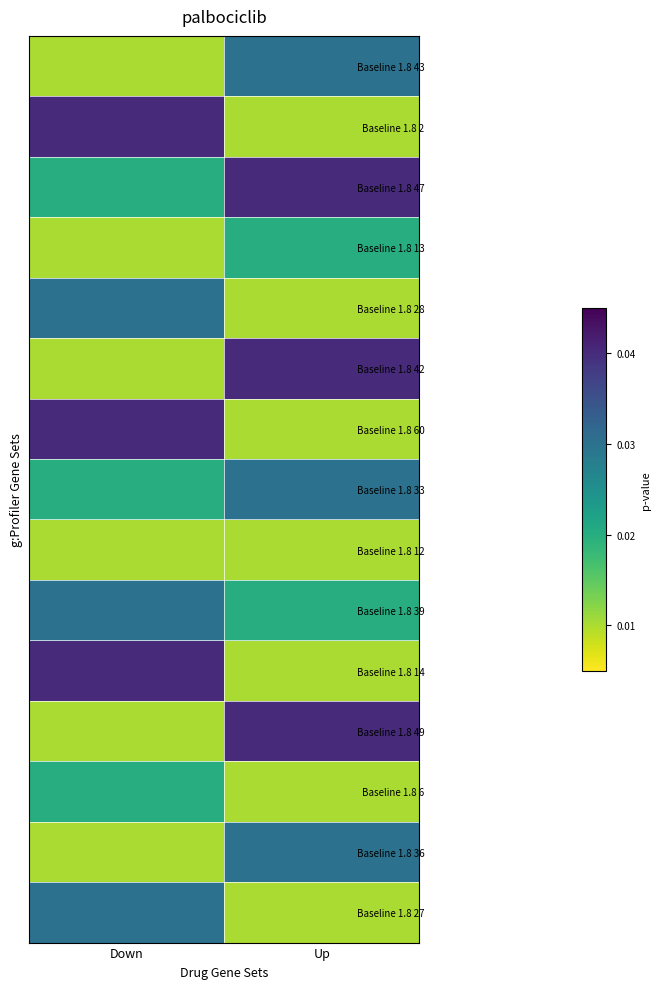

Which series has the widest spread of values?

Baseline 1.8 2